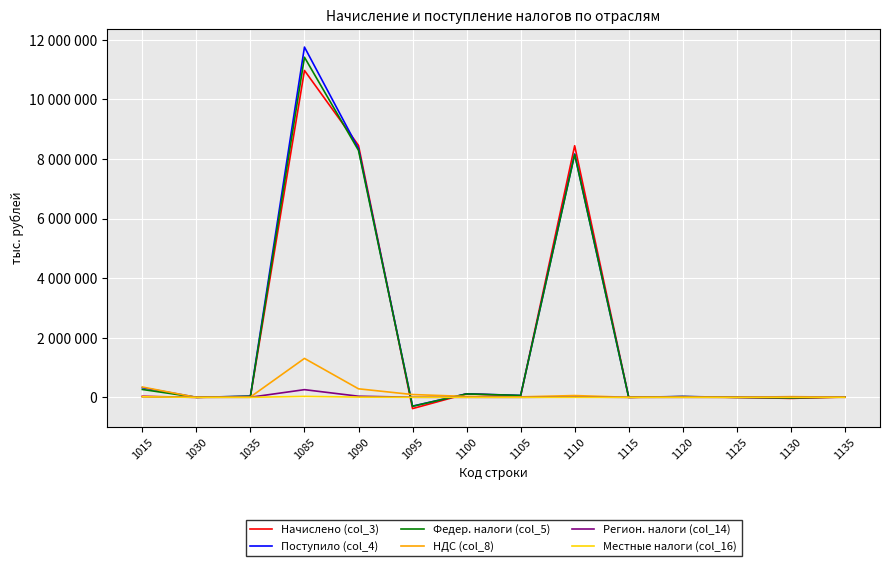

Which category has the lowest value in the Поступило (col_4) series?

1095